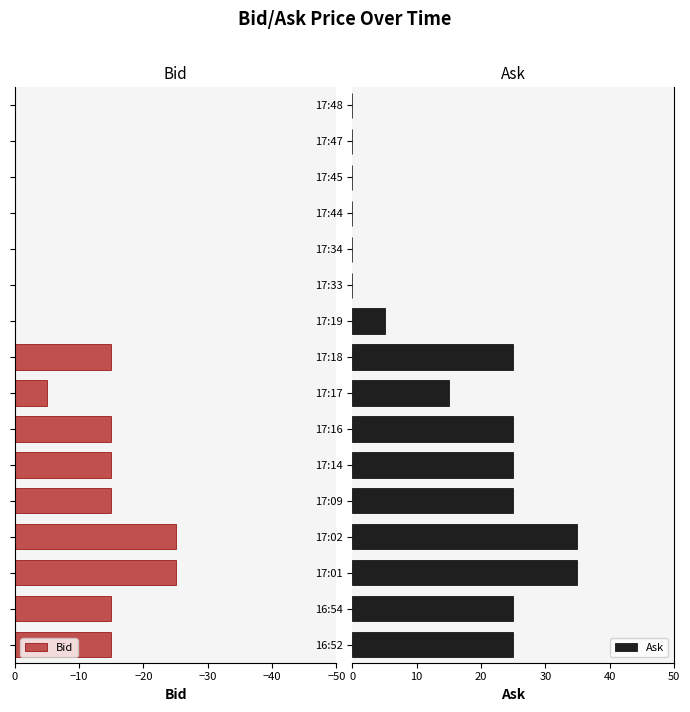

Is it true that Ask equals 25.0 at 17:09?

True